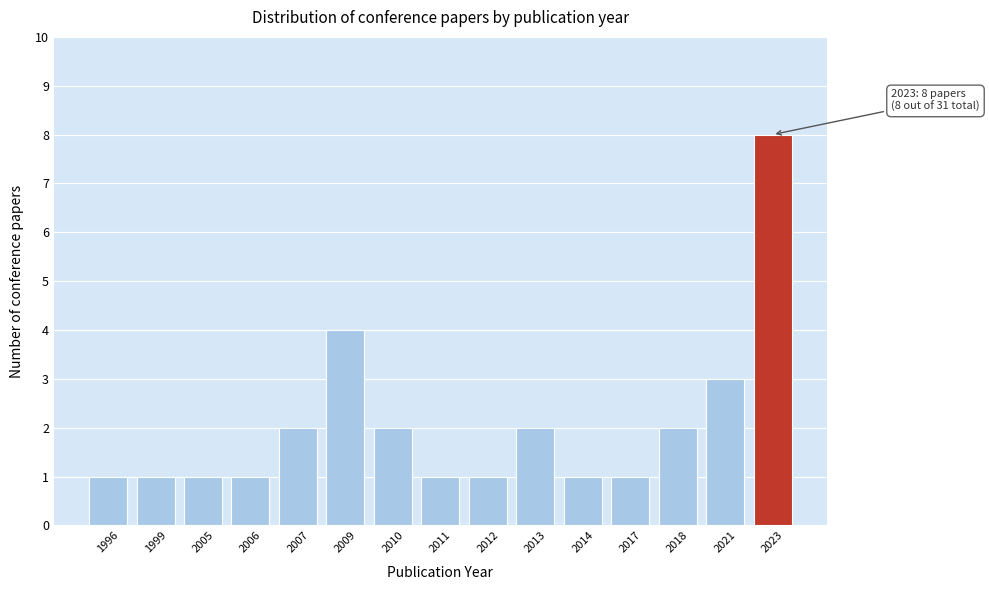

Reading left to right, transcribe all the data shown in this chart.

1996=1	1999=1	2005=1	2006=1	2007=2	2009=4	2010=2	2011=1	2012=1	2013=2	2014=1	2017=1	2018=2	2021=3	2023=8